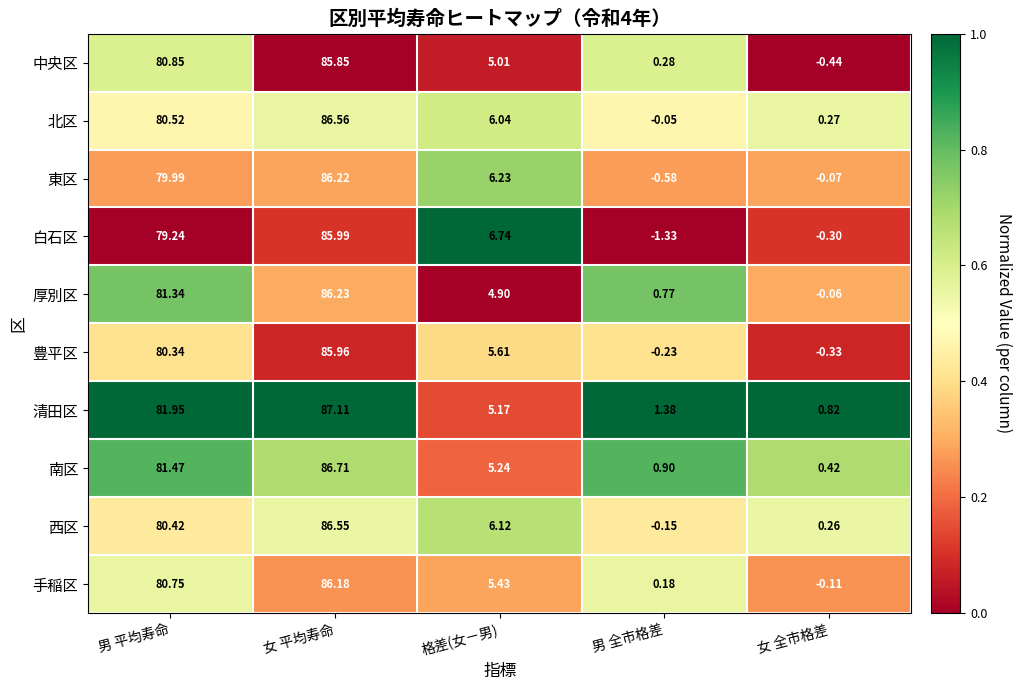

Is the value of 北区 at 女 平均寿命 greater than the value of 厚別区 at 男 全市格差?

Yes